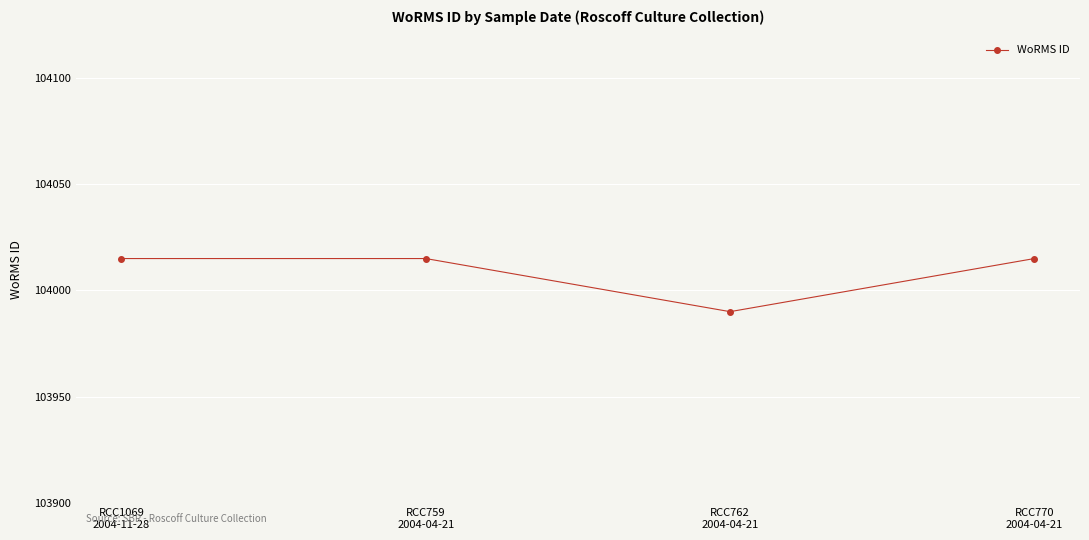

At which category does the chart reach its minimum across all series?

RCC762
2004-04-21